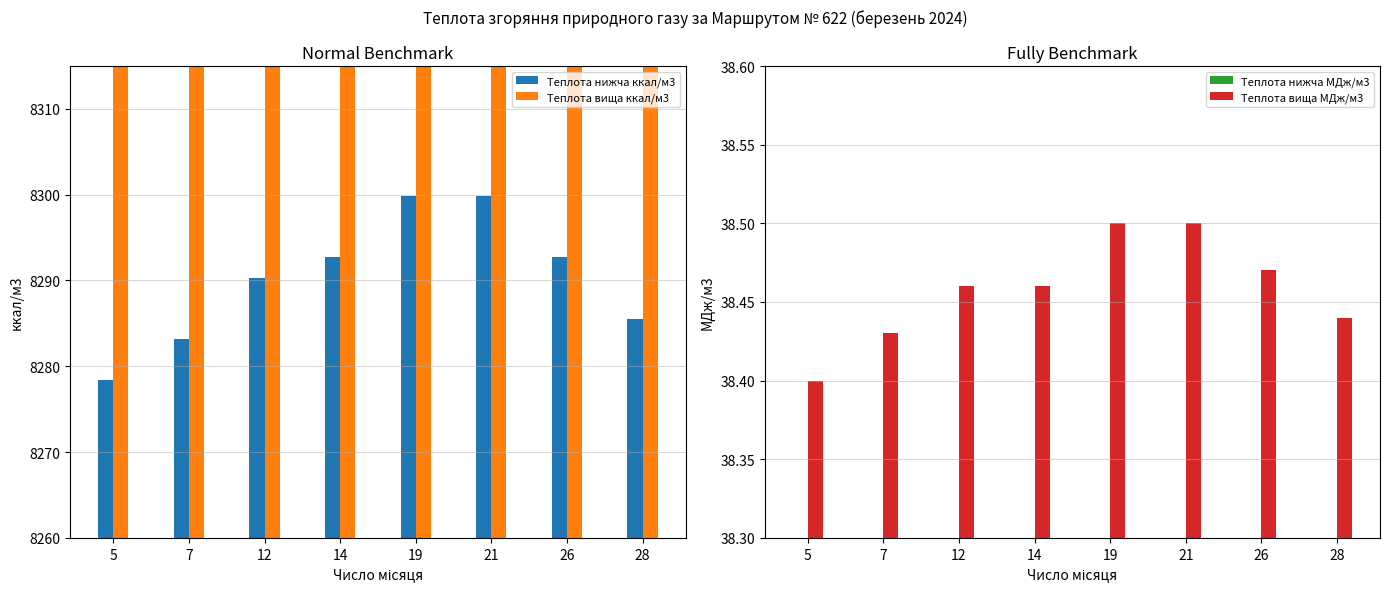

What is the sum of all Теплота вища МДж/м3 values?

307.7